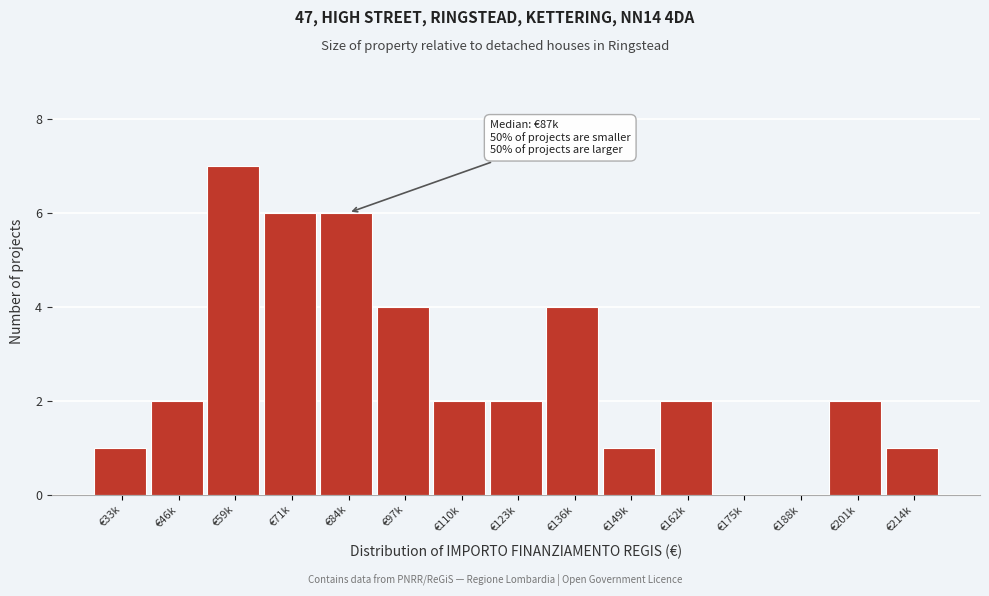

Reading left to right, extract all data points from this chart.

€33k=1	€46k=2	€59k=7	€71k=6	€84k=6	€97k=4	€110k=2	€123k=2	€136k=4	€149k=1	€162k=2	€175k=0	€188k=0	€201k=2	€214k=1